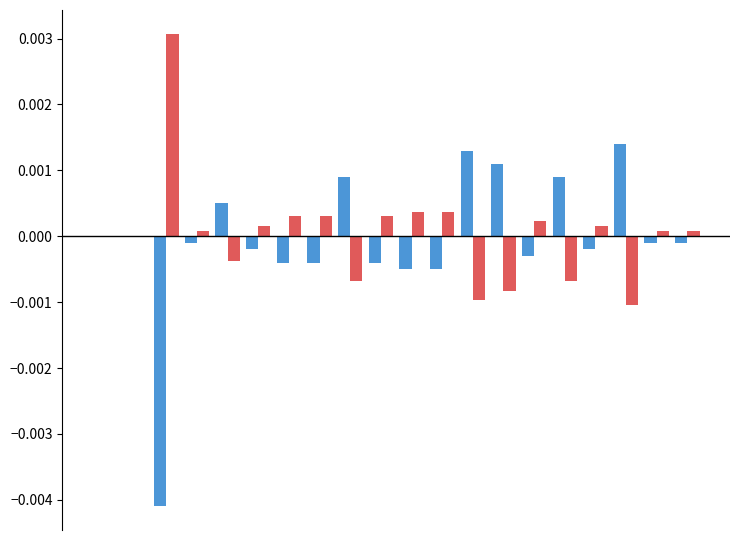

How many distinct data groups are displayed?

2